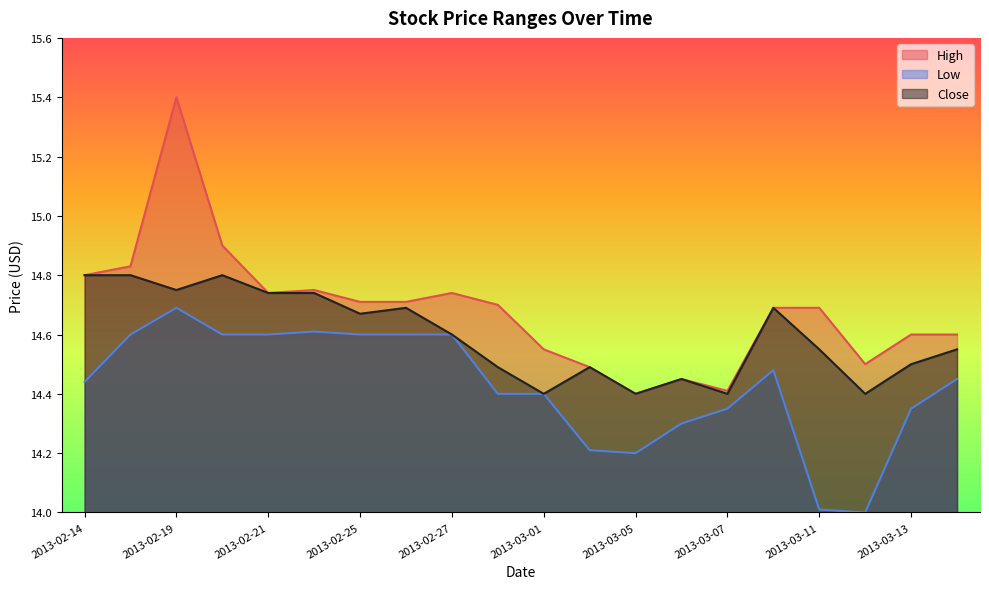

Which series has the largest range (max minus min)?

High